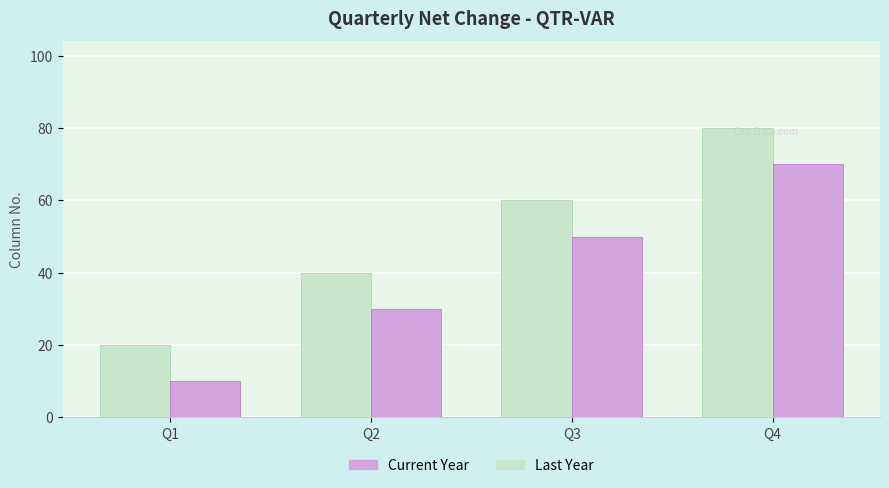

How many bars are there in each group?

2